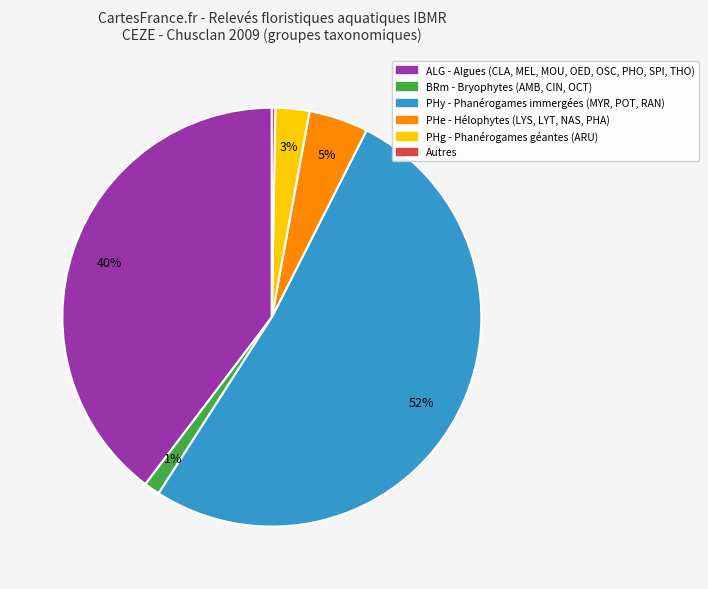

Is there any slice that represents more than half of the pie?

Yes